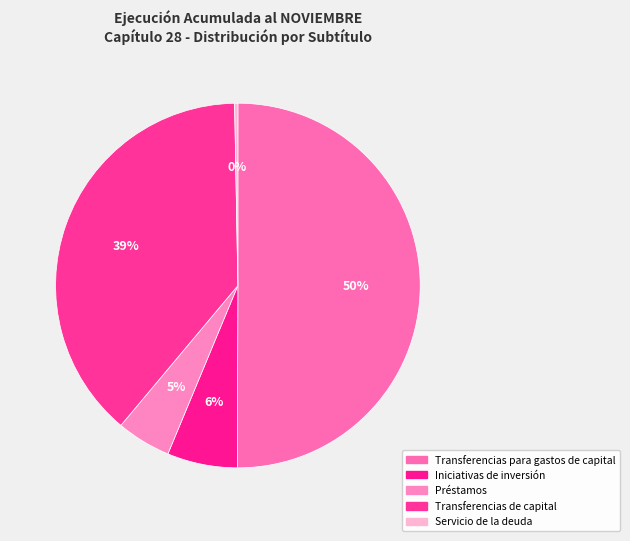

How many segments does this pie chart have?

5